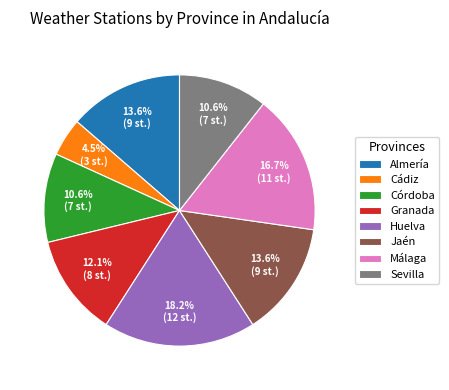

To the nearest percent, what percentage of the pie is Huelva?

18%